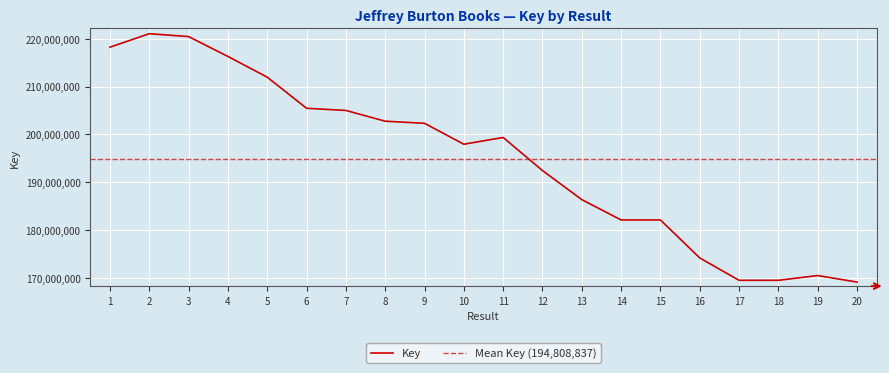

Reading right to left, extract all data points from this chart.

20=169060955	19=170426084	18=169428819	17=169429253	16=174112009	15=182068766	14=182069674	13=186322346	12=192415606	11=199339411	10=197928968	9=202306710	8=202747907	7=205001999	6=205456148	5=211970136	4=216311012	3=220468055	2=221067312	1=218245576